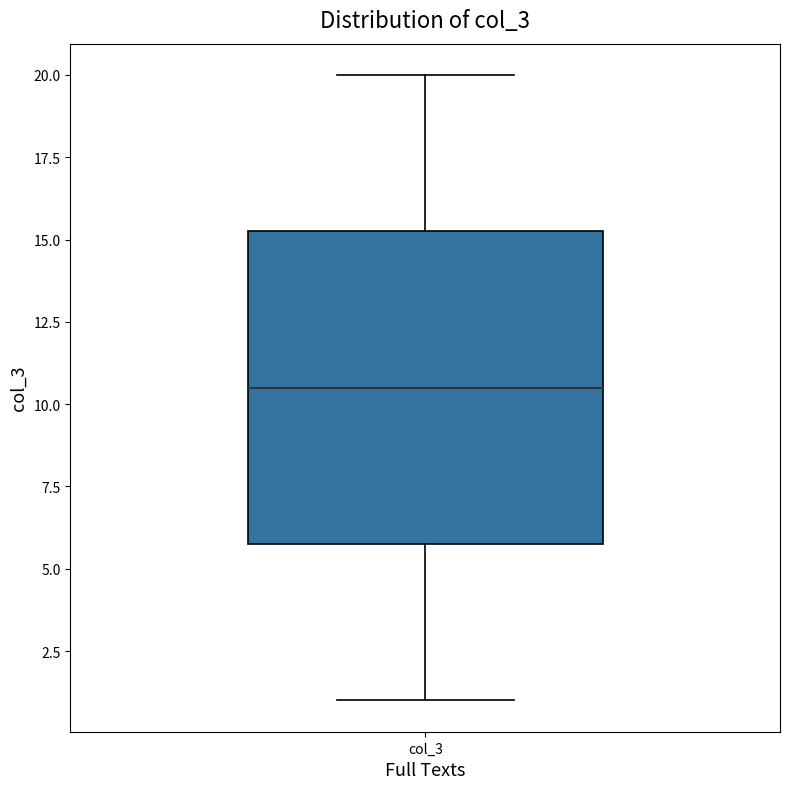

Read this box plot against the y-axis: the position of the median line, the range covered by the box, and the ends of both whiskers. The values are not printed on the chart, so give them approximately, as read against the axis.

median 10.5, box 6.0 to 15.5, whiskers 1.0 to 20.0